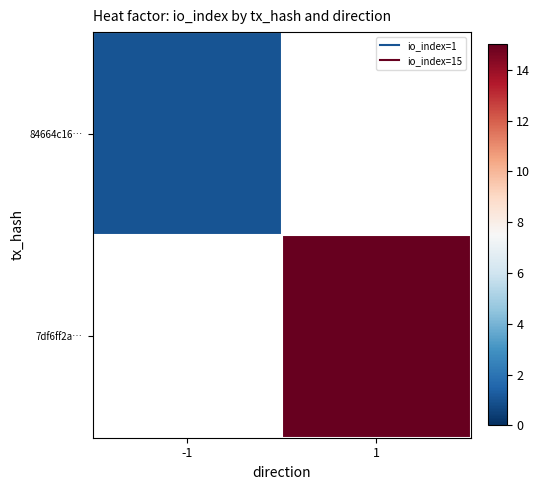

Which category has the lowest value in the 7df6ff2a… series?

-1